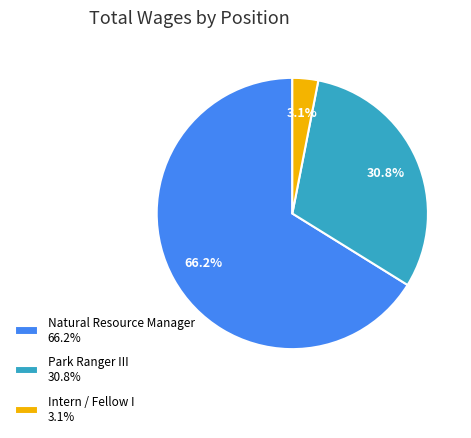

What is the total percentage of Park Ranger III and Natural Resource Manager?

96.9%